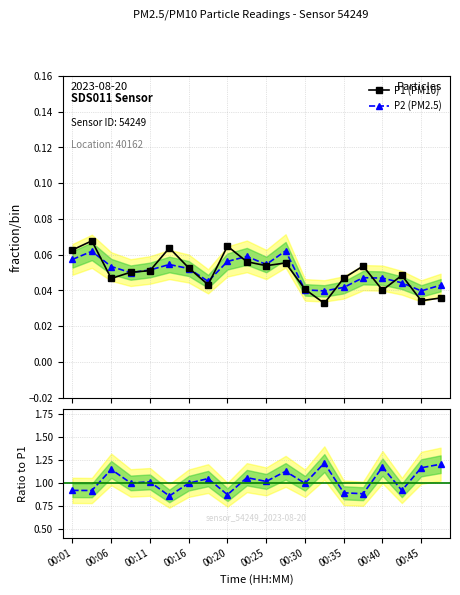

What is the sum of all P1 (PM10) values?

1.0